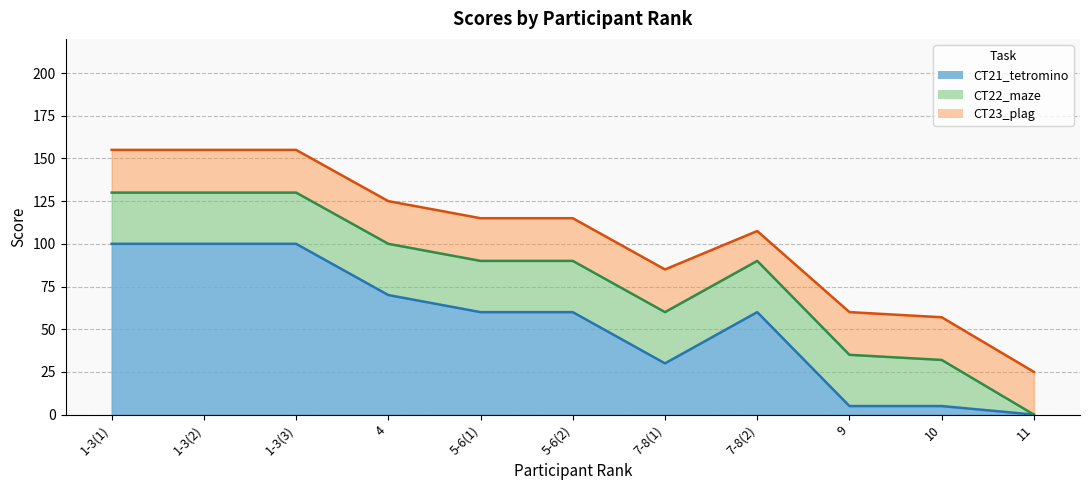

What is the value of the CT21_tetromino point at the 3rd from the left?

100